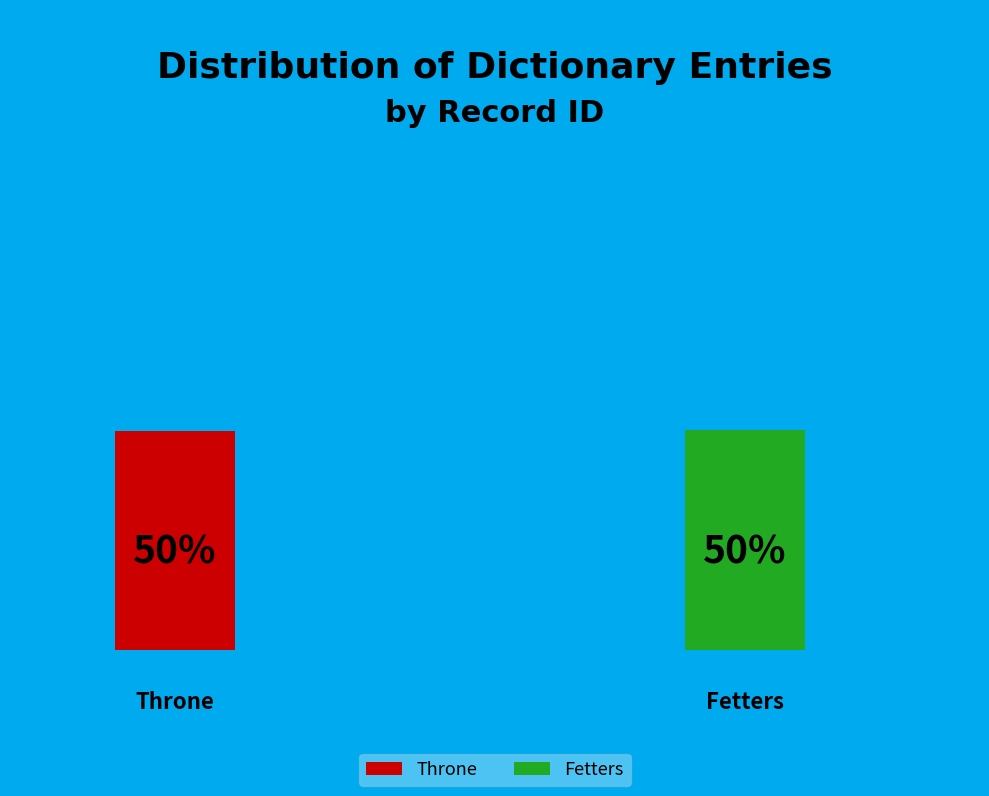

Which category has the smallest portion of the pie?

Throne